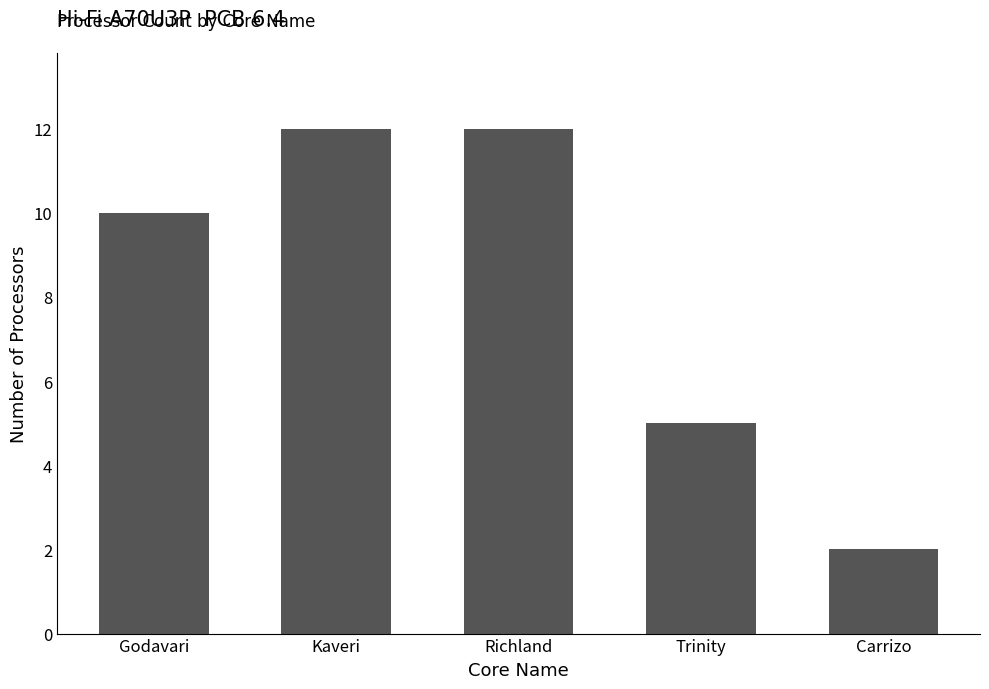

What is the ratio of the value at Trinity to the value at Richland?

0.4